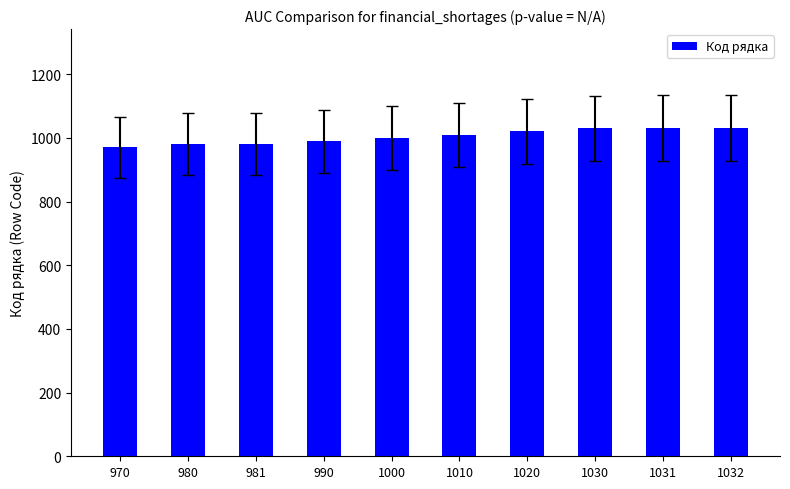

What is the change in value from 1000 to 1020?

+20